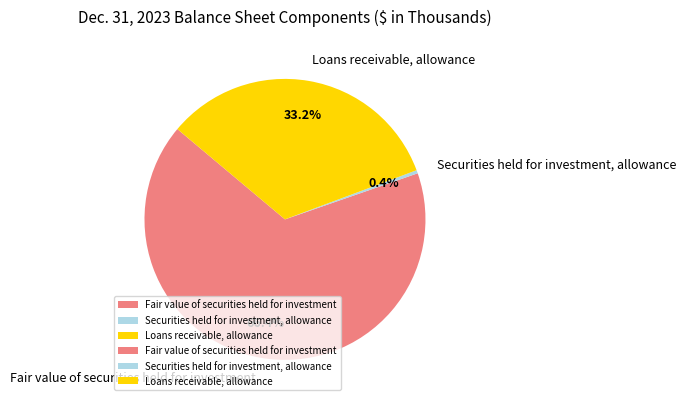

To the nearest percent, what is the difference between the largest and smallest slice percentages?

66%